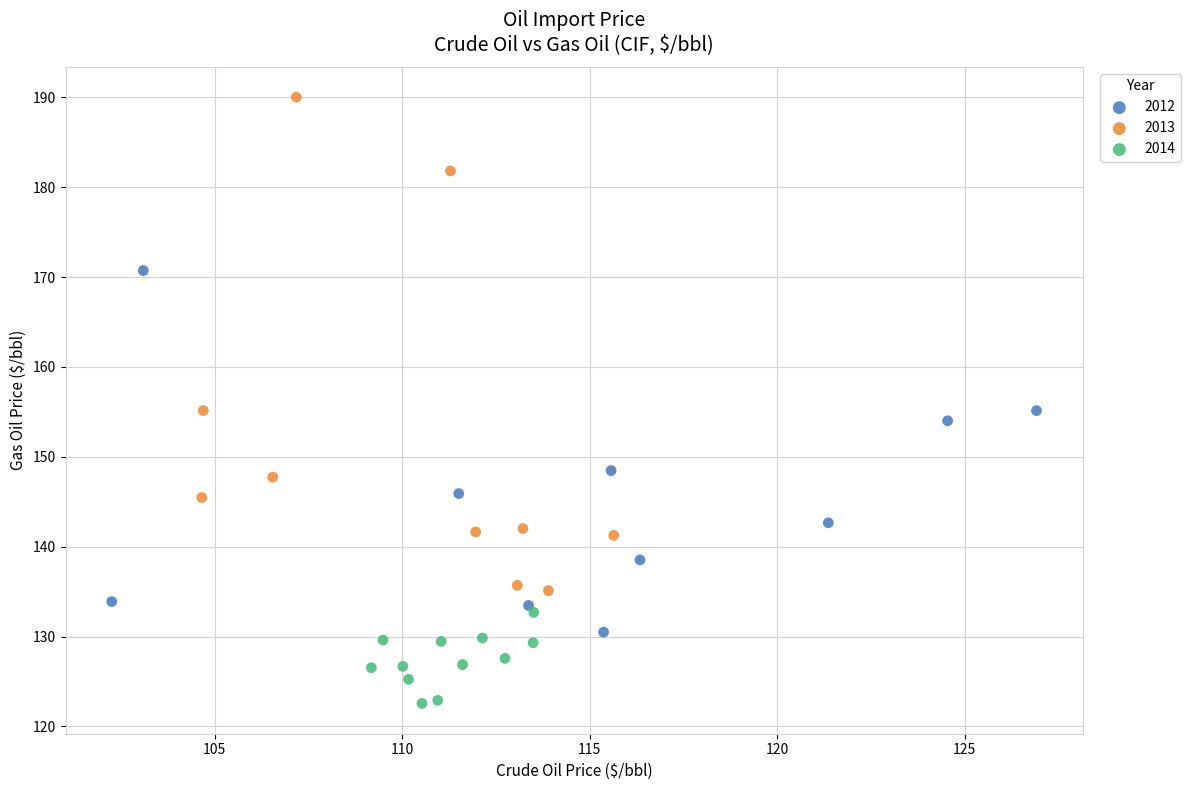

Which series reaches the maximum Y coordinate?

2013